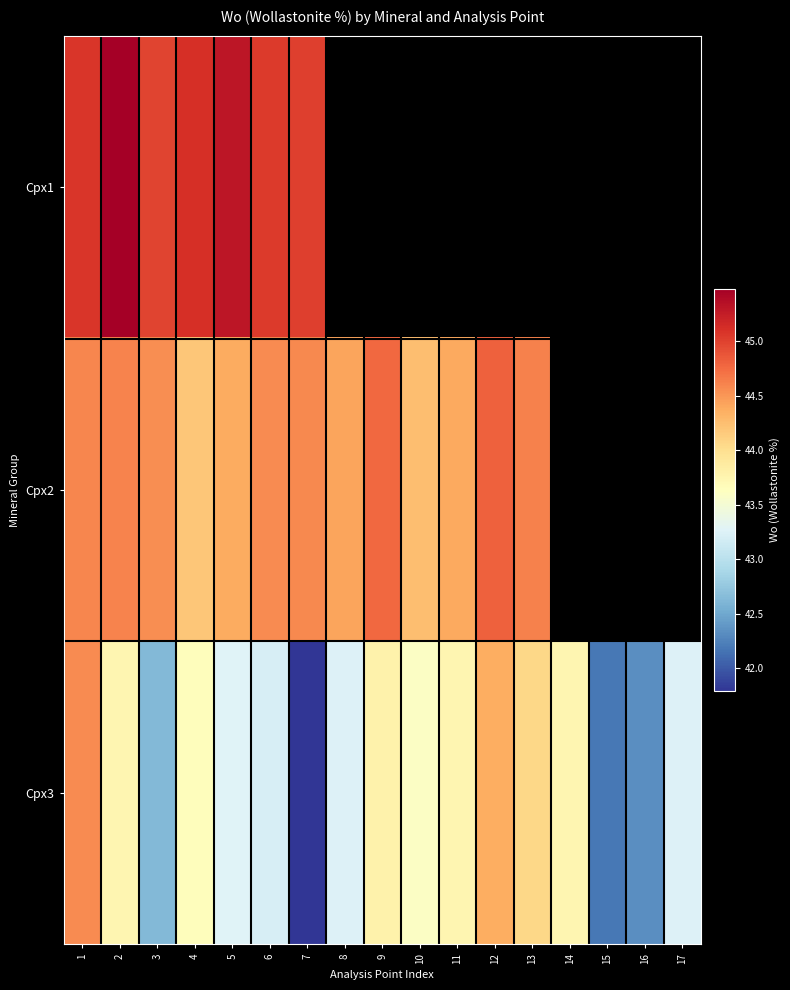

Which series has the largest total across all categories?

Cpx3